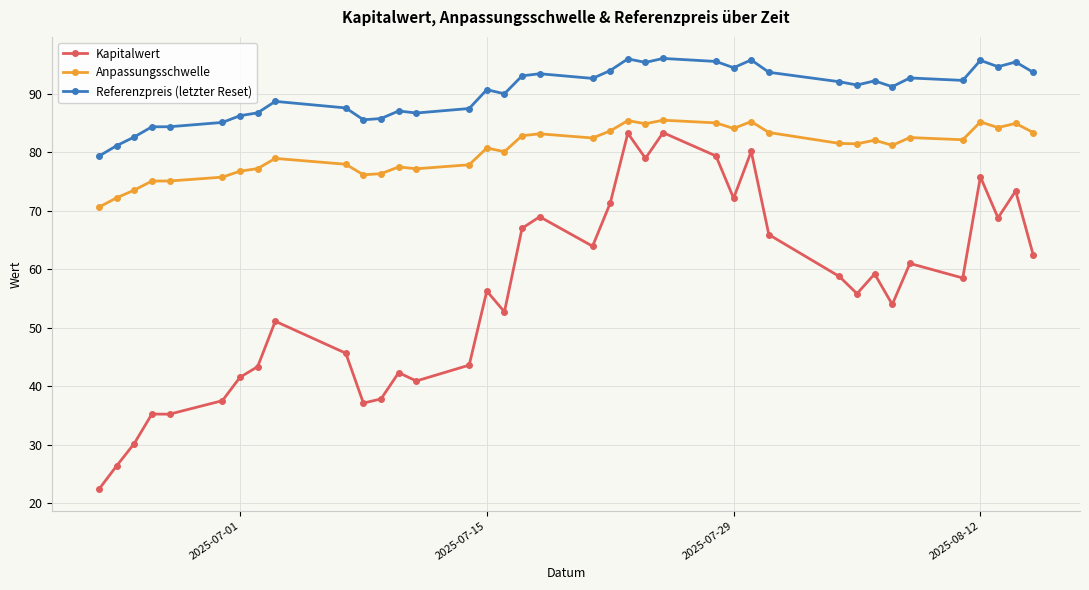

Rank the series by their average value, from highest to lowest.

Referenzpreis (letzter Reset), Anpassungsschwelle, Kapitalwert